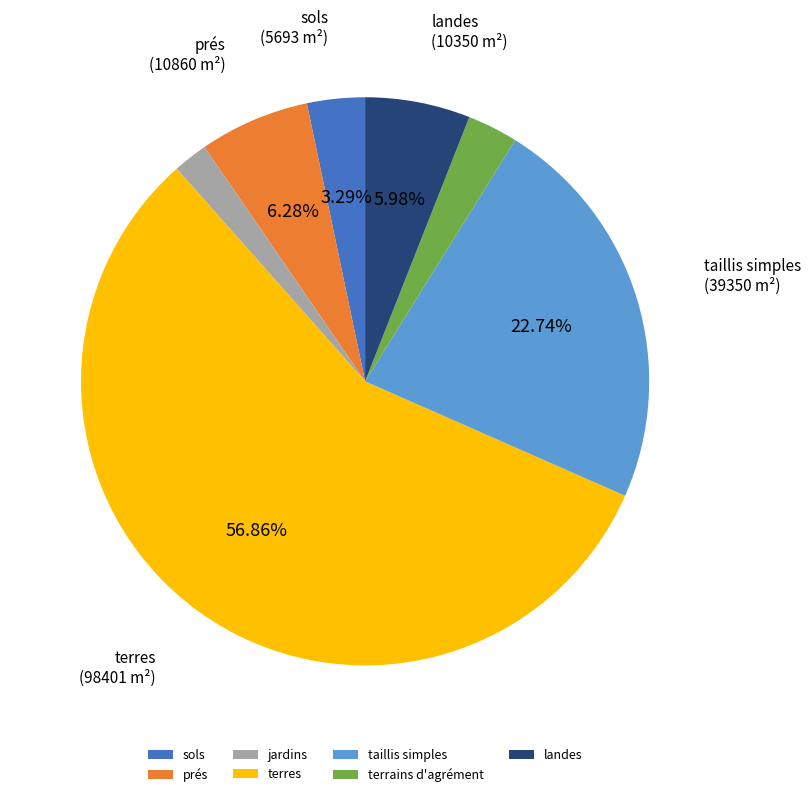

Count the number of slices in the pie.

7